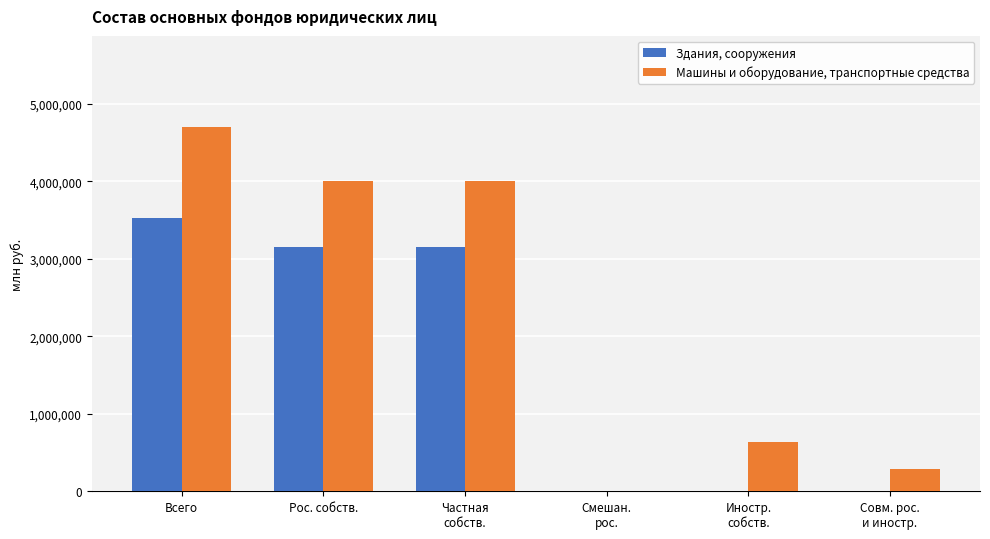

How many groups of bars are there?

6